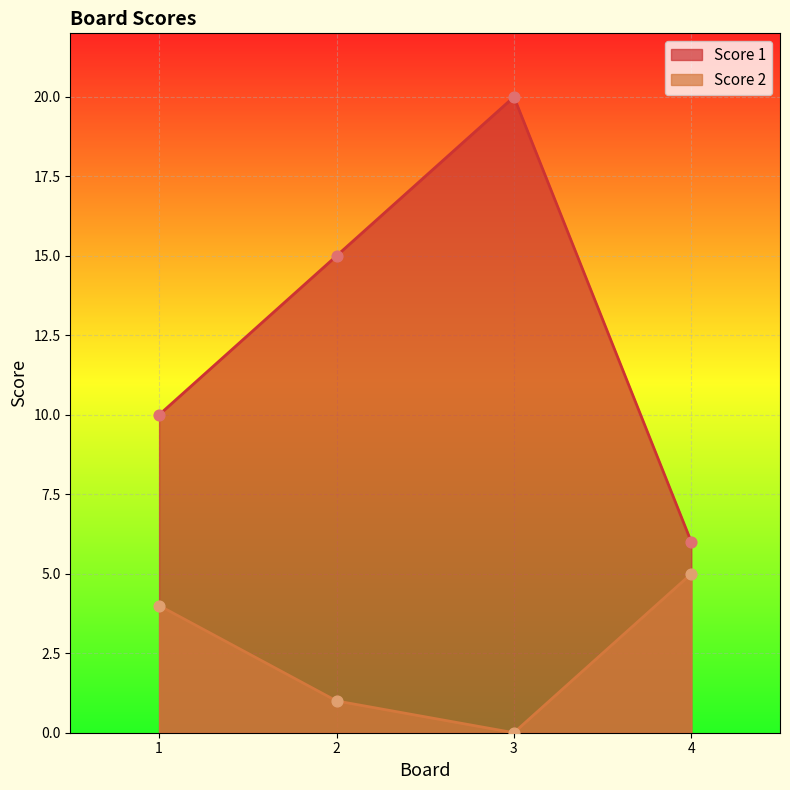

What are all the series names shown in the legend?

Score 1, Score 2